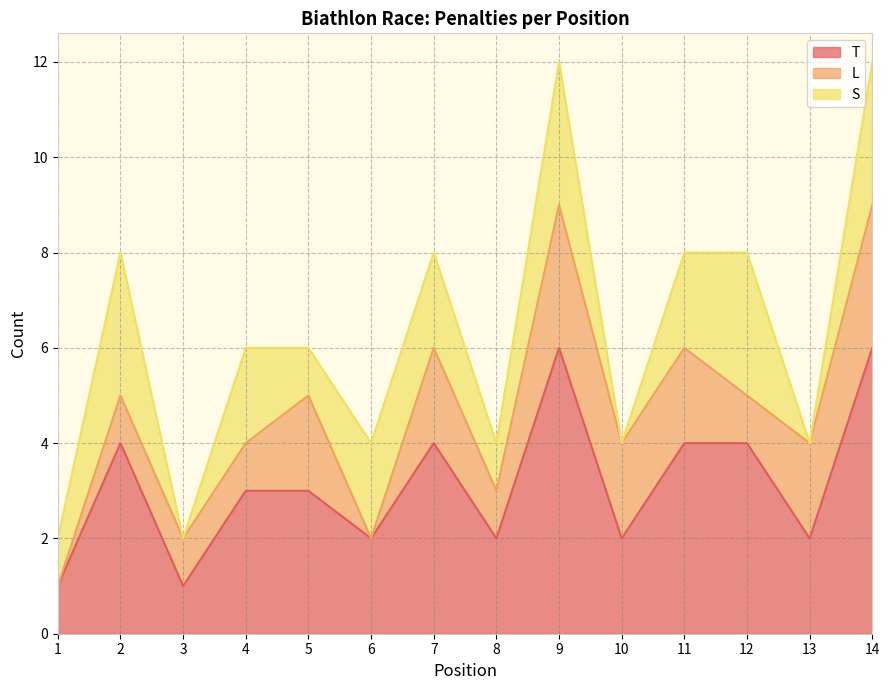

True or false: T and L cross at least once.

False